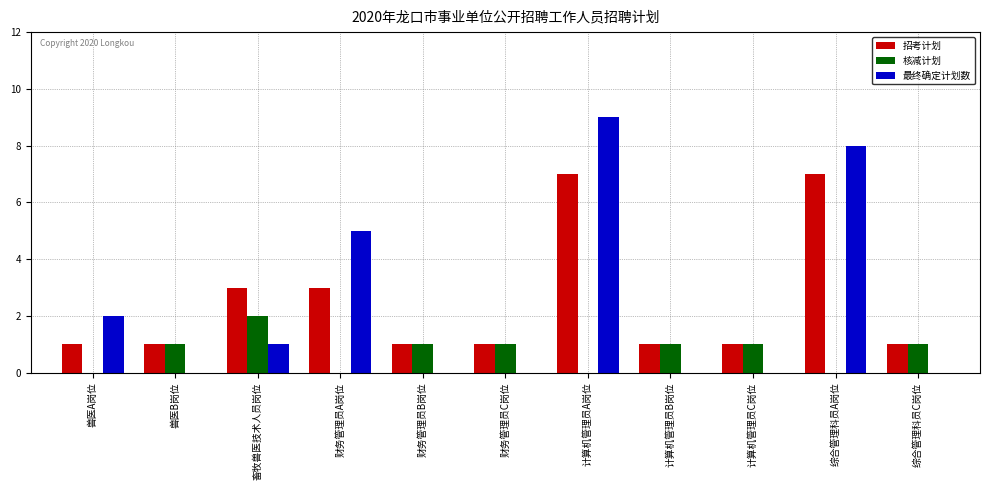

Between 兽医A岗位 and 计算机管理员C岗位, which series saw the biggest shift?

最终确定计划数